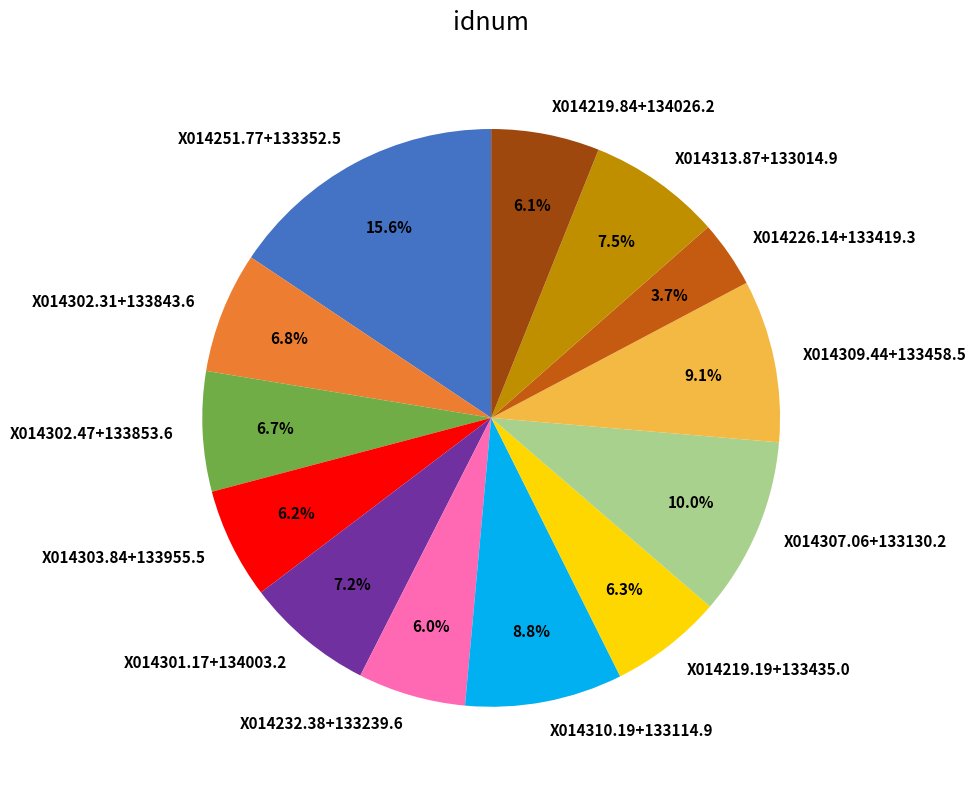

What is the ratio of the value at X014219.19+133435.0 to the value at X014219.84+134026.2?

1.0